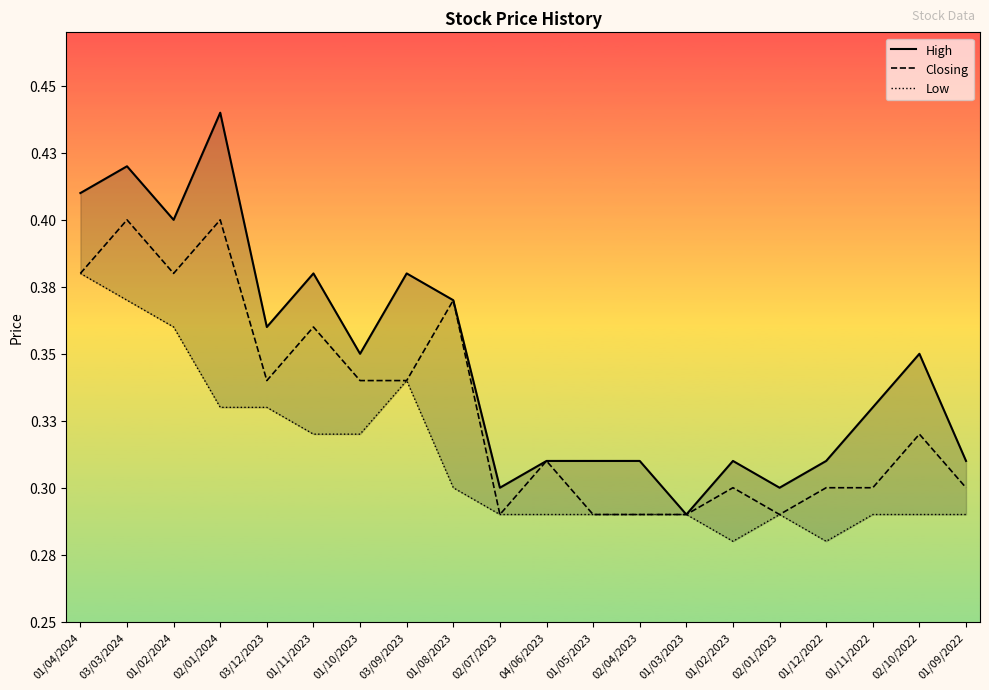

What is the average value of the High series?

0.3